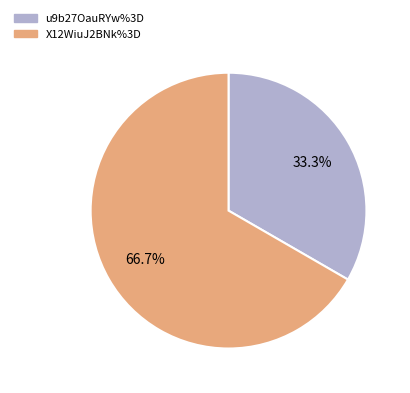

How many slices are in this pie chart?

2